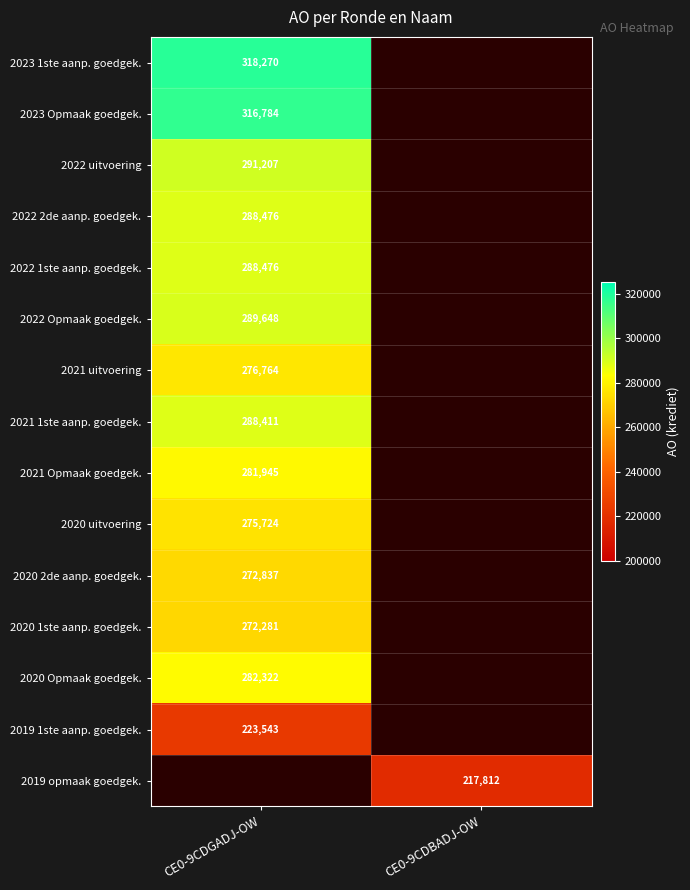

At which category is the sum across all series the highest?

CE0-9CDGADJ-OW